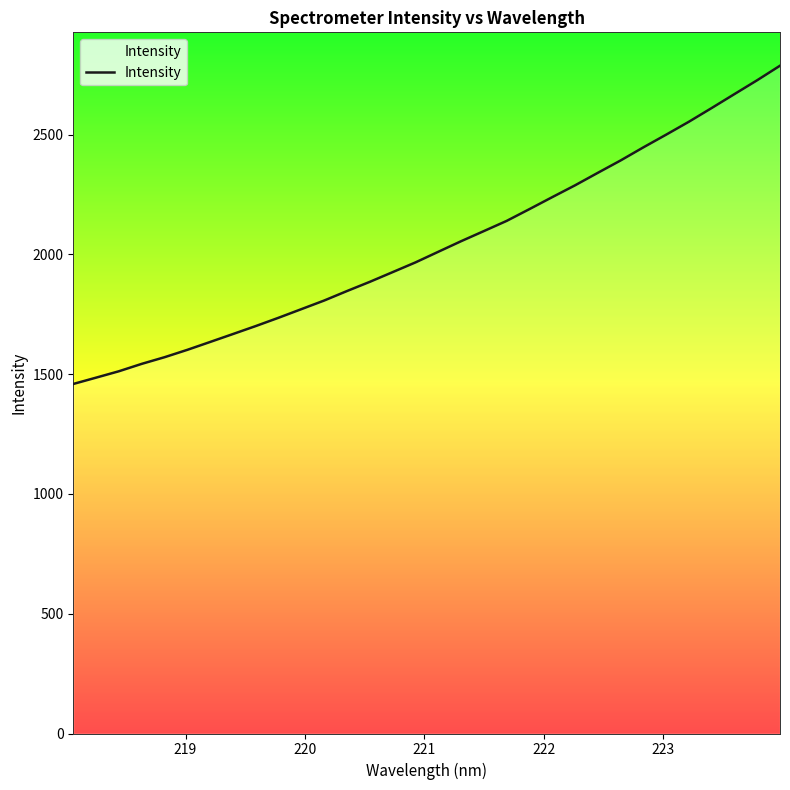

What is the difference between the maximum and minimum values?

1328.3